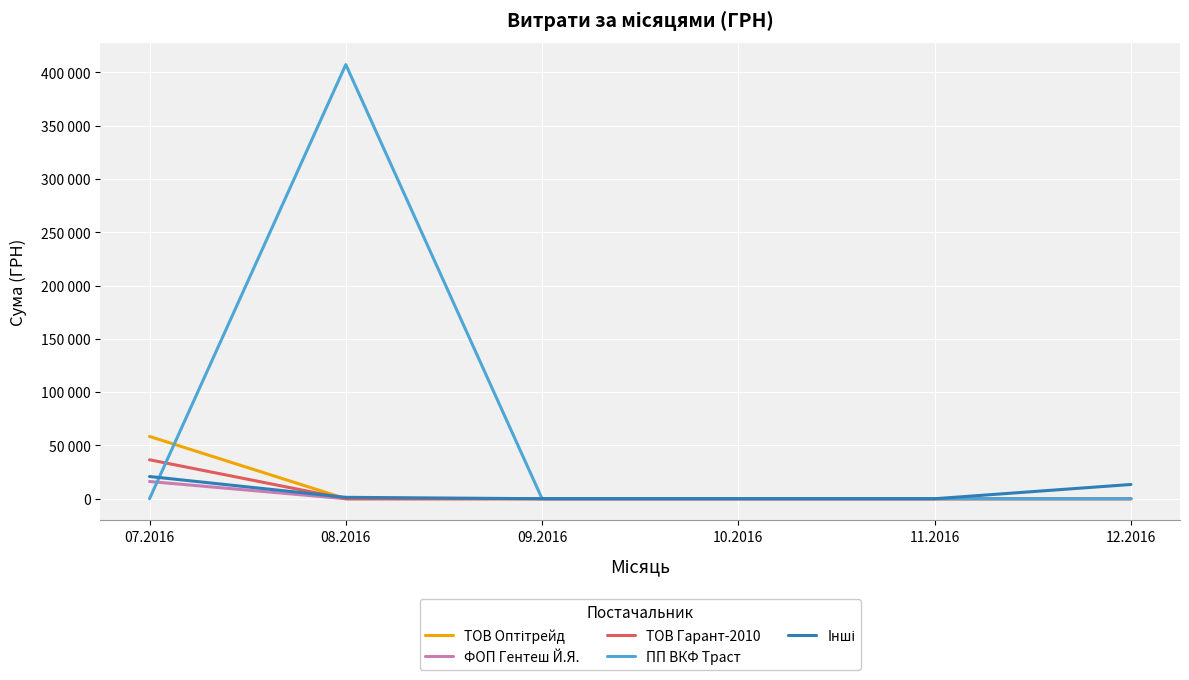

True or false: Iнші and ФОП Гентеш Й.Я. cross at least once.

False